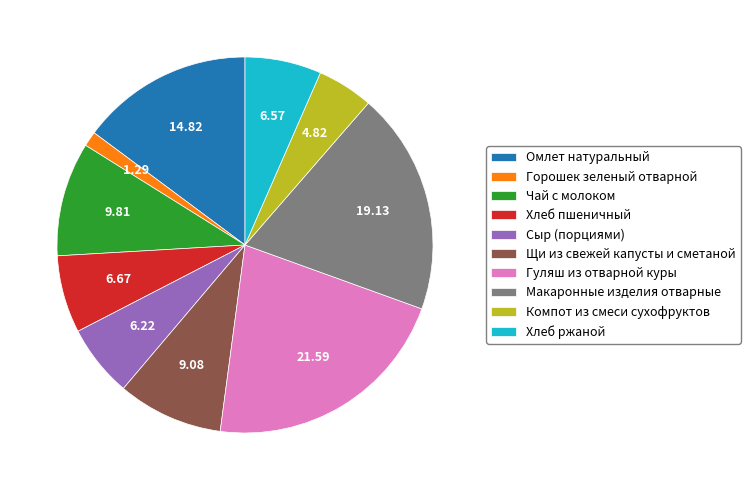

Does Хлеб пшеничный account for over 50% of the chart?

No